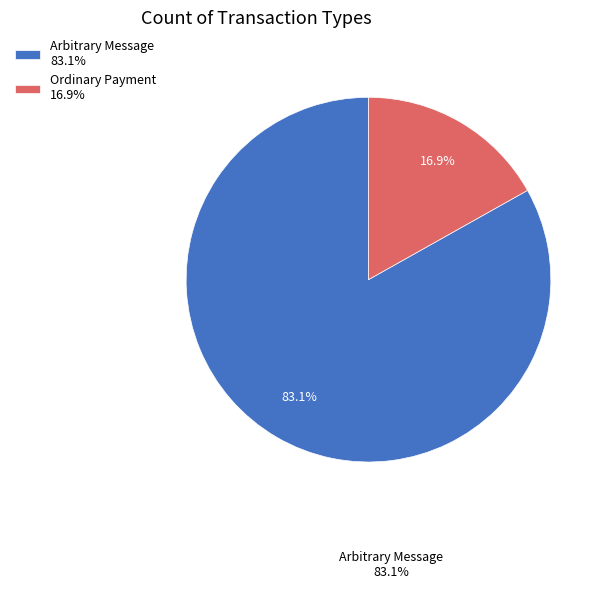

How many segments does this pie chart have?

2